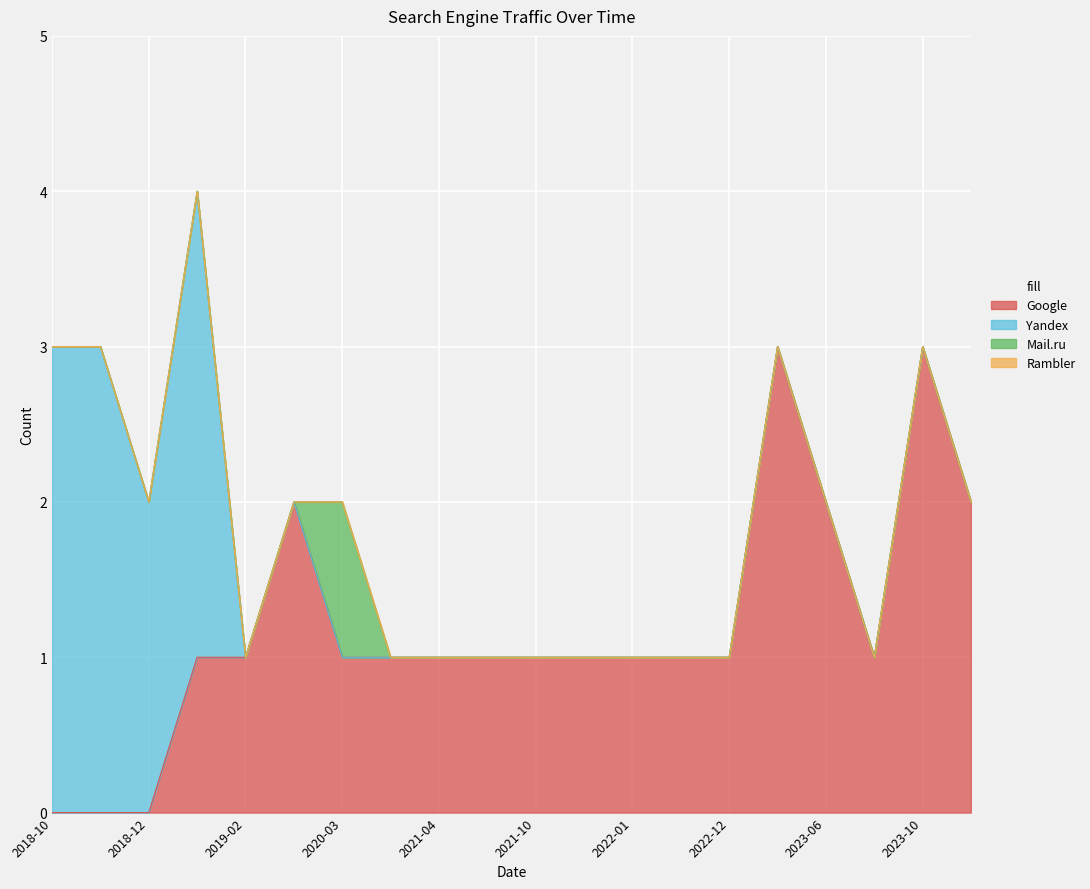

What is the difference between the highest and lowest values at 2023-08?

1